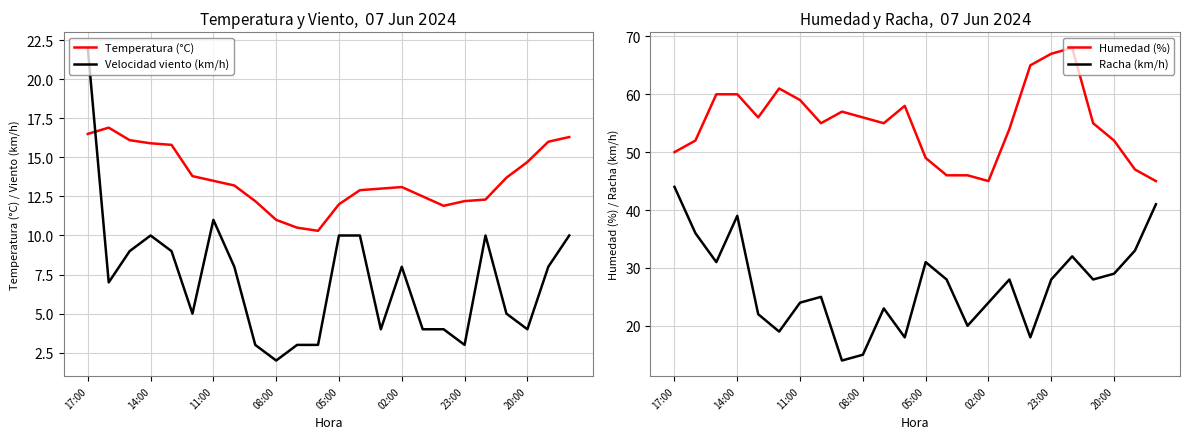

What is the value of the Temperatura (°C) point at the 9th from the left?

12.2